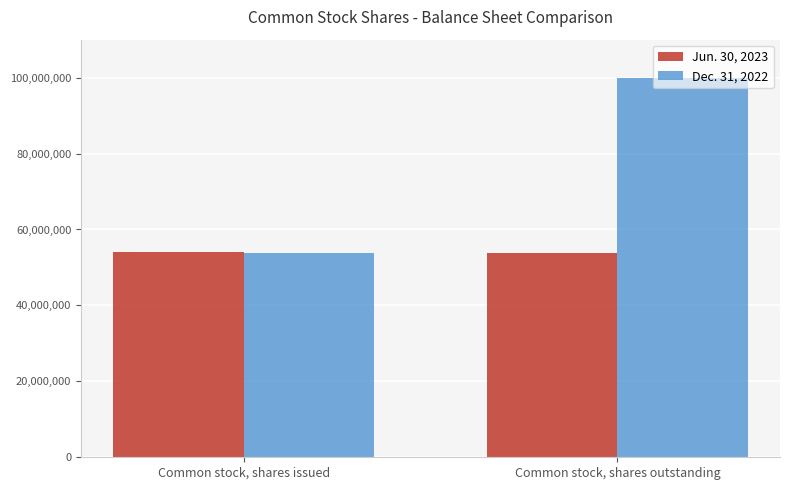

At which category does the chart reach its peak across all series?

Common stock, shares outstanding